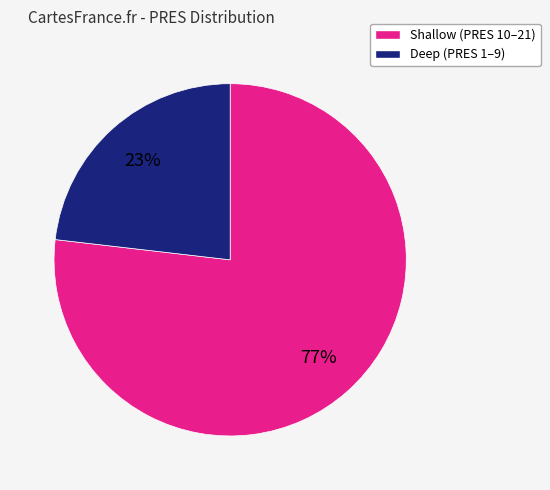

Is there any slice that represents more than half of the pie?

Yes